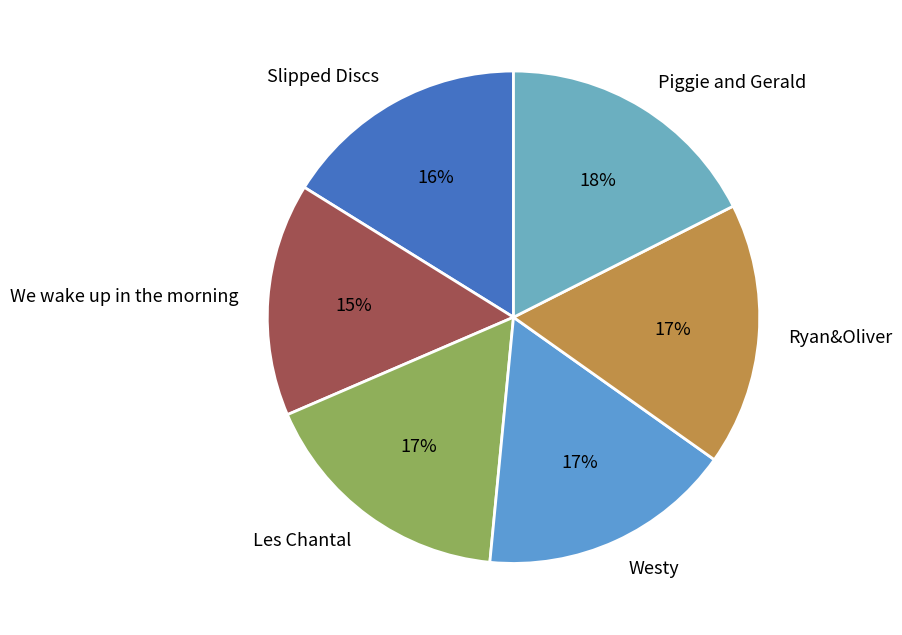

Between Les Chantal and Piggie and Gerald, which is larger?

Piggie and Gerald